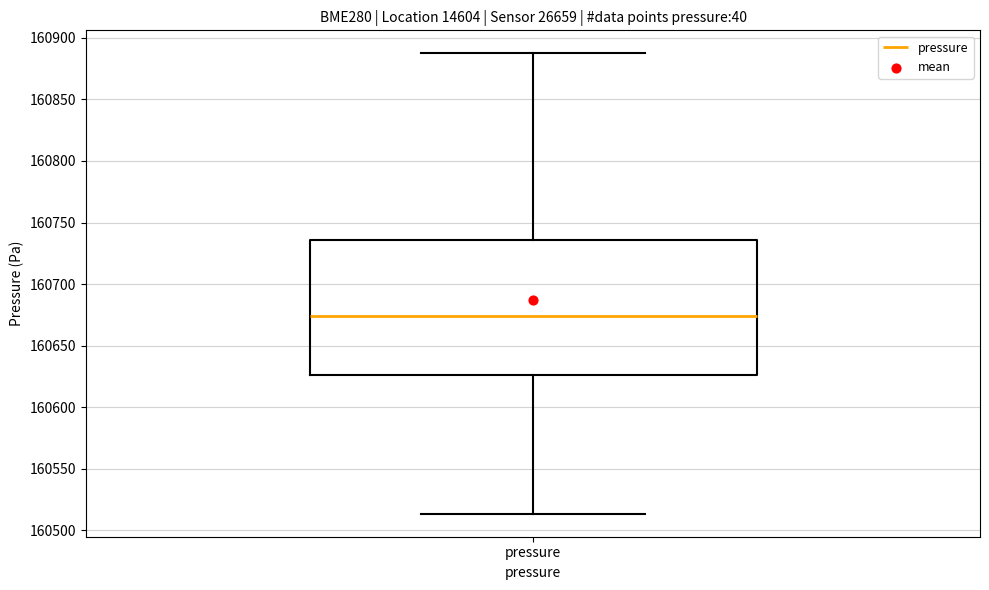

Where is the upper edge of the box for pressure on the y-axis? The values are not printed on the chart, so give them approximately, as read against the axis.

160735